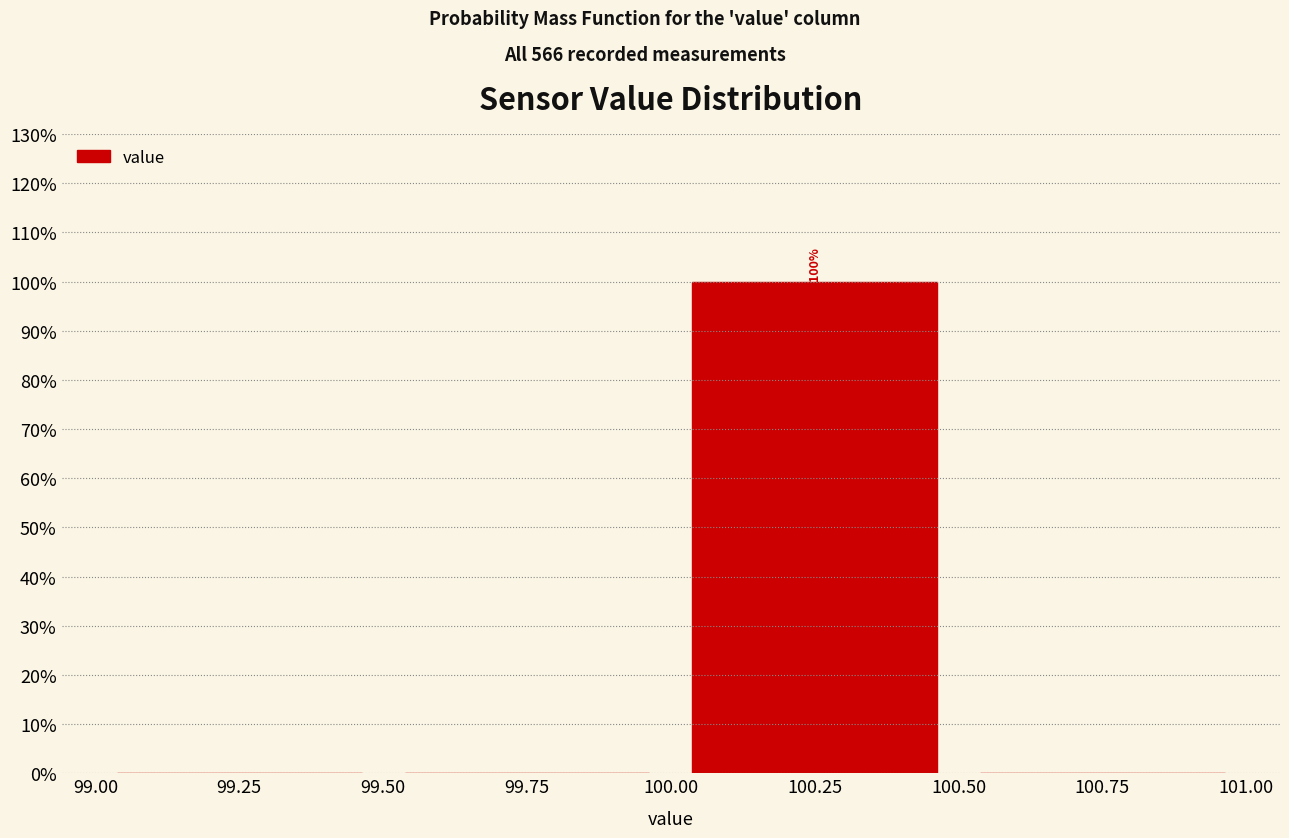

Which range on the x-axis has the tallest bar?

100.00 to 100.50